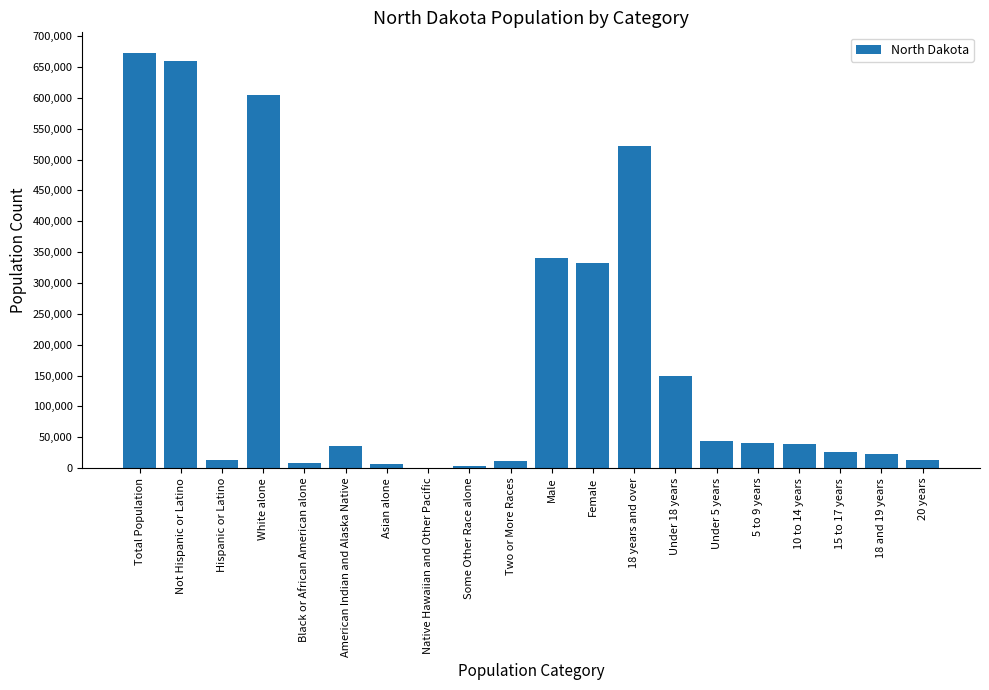

Count the number of data series in this chart.

1